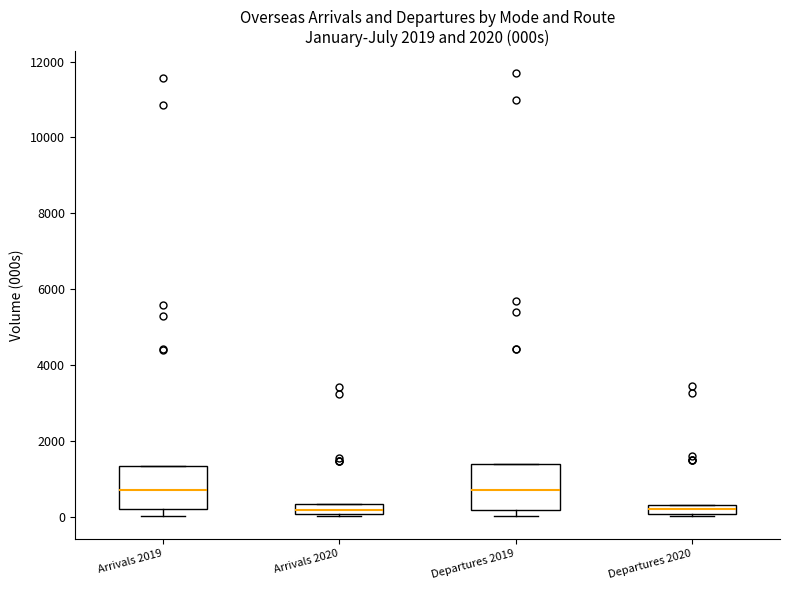

Where does the median line of the box for Arrivals 2019 sit on the y-axis? The values are not printed on the chart, so give them approximately, as read against the axis.

600